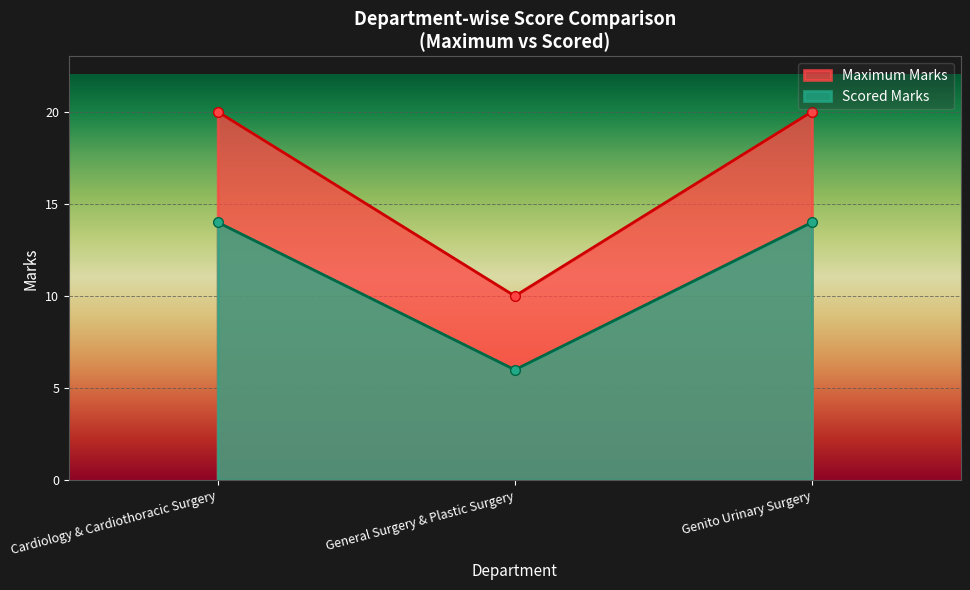

What is the total value across all series at Cardiology & Cardiothoracic Surgery?

34